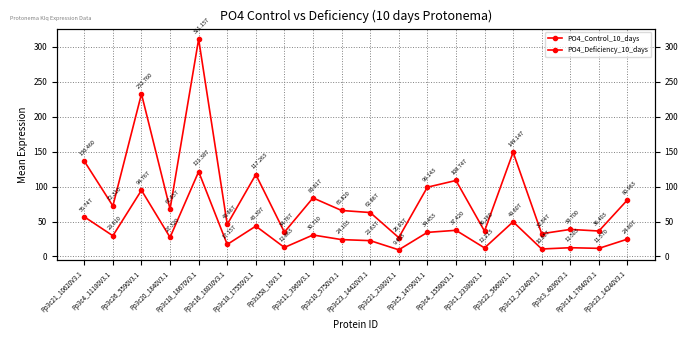

True or false: PO4_Control_10_days and PO4_Deficiency_10_days intersect in this chart.

False